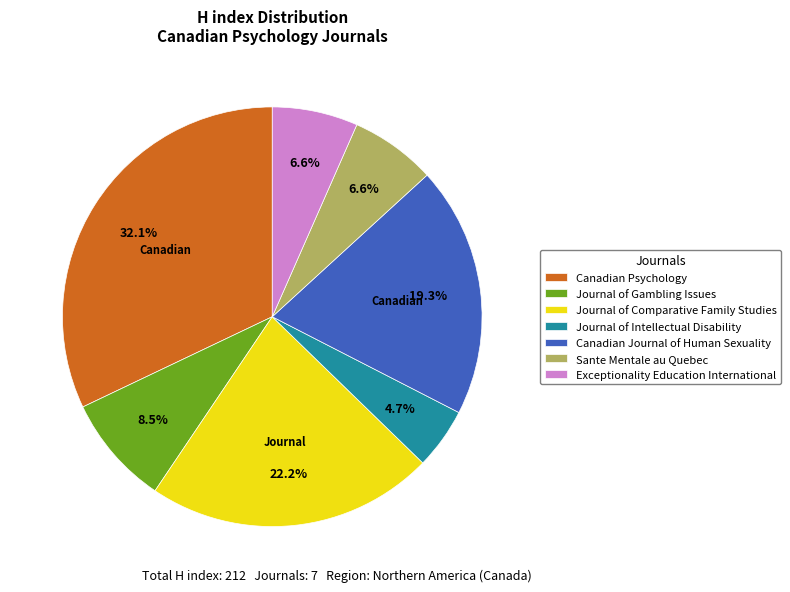

To the nearest percent, what percentage of the pie is Journal of Comparative Family Studies?

22%